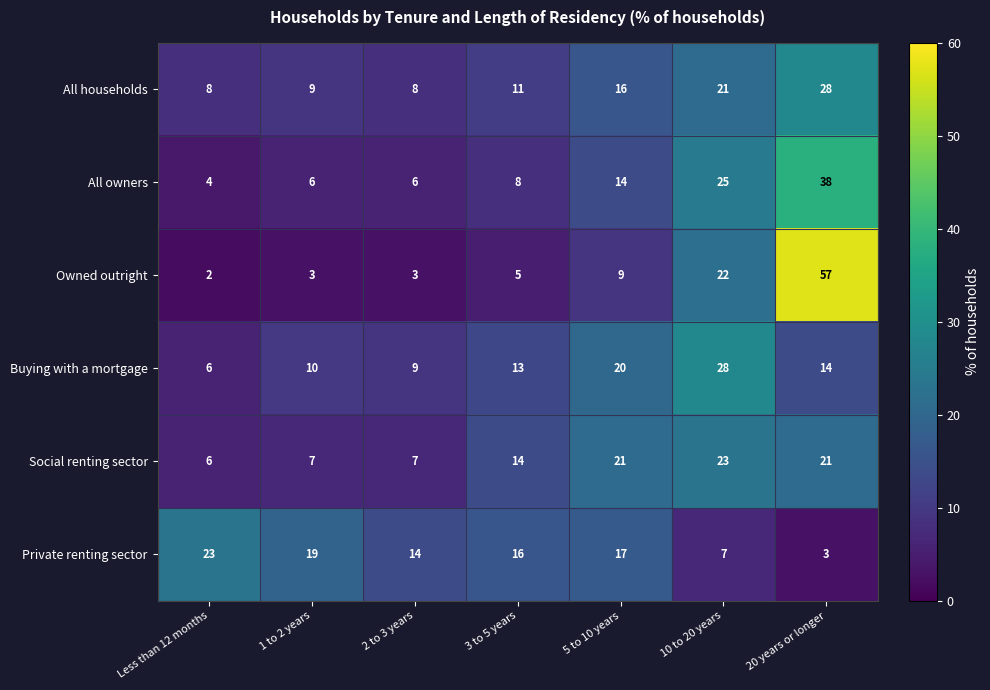

What is the smallest value displayed?

2